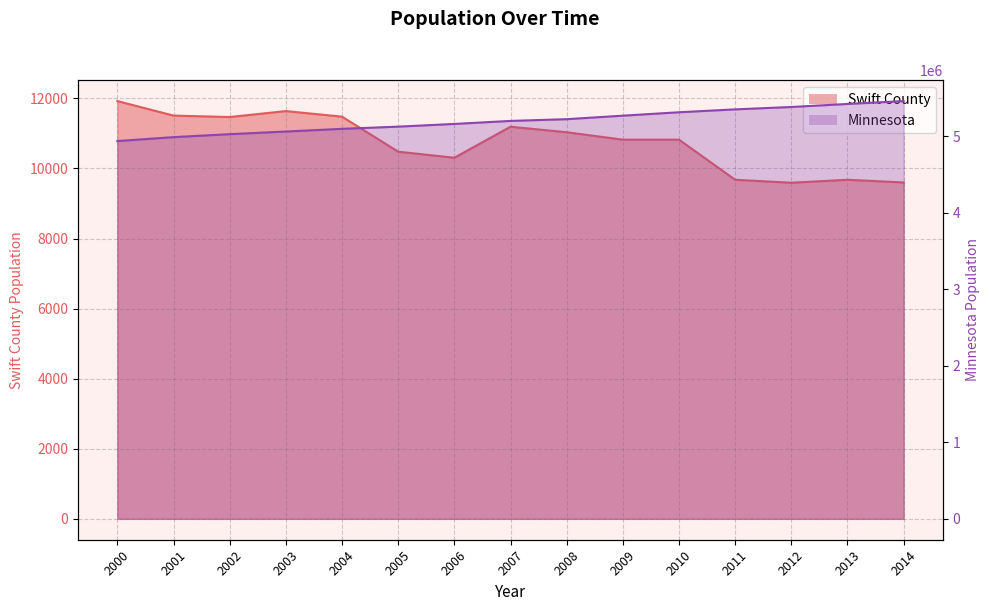

Which series has the largest total across all categories?

Minnesota